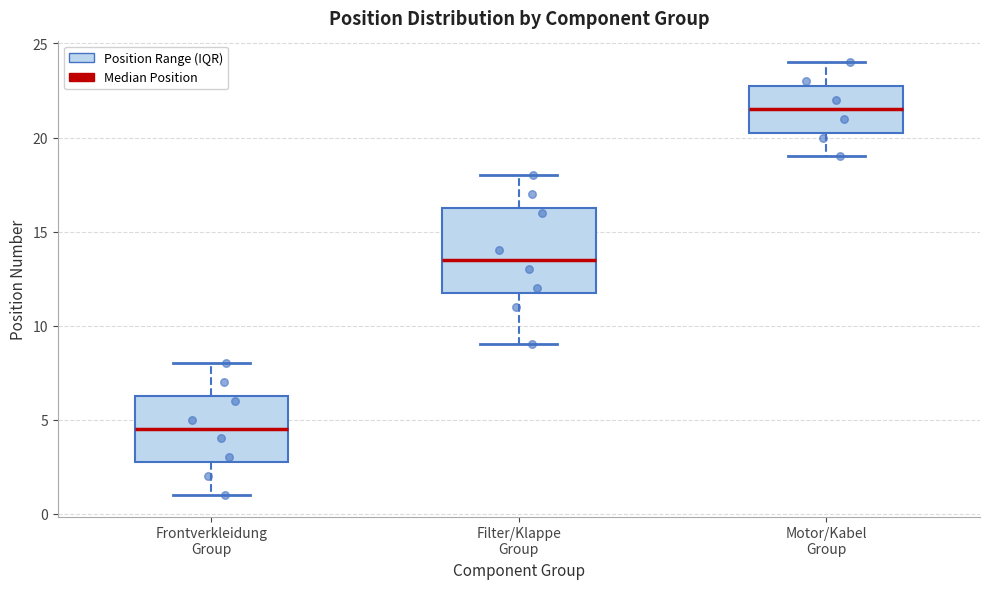

Reading left to right, read every box against the y-axis: the position of its median line, the range the box covers, and the ends of its whiskers. The values are not printed on the chart, so give them approximately, as read against the axis.

Frontverkleidung Group: median 4.5, box 3.0 to 6.5, whiskers 1.0 to 8.0
Filter/Klappe Group: median 13.5, box 12.0 to 16.5, whiskers 9.0 to 18.0
Motor/Kabel Group: median 21.5, box 20.5 to 23.0, whiskers 19.0 to 24.0